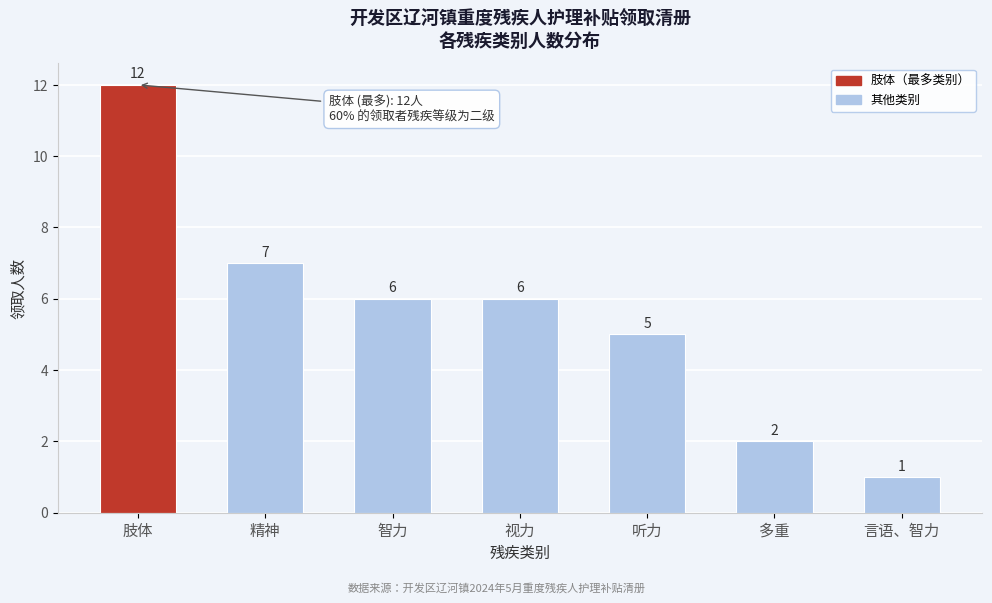

Reading left to right, list all the values displayed in this chart.

肢体=12	精神=7	智力=6	视力=6	听力=5	多重=2	言语、智力=1